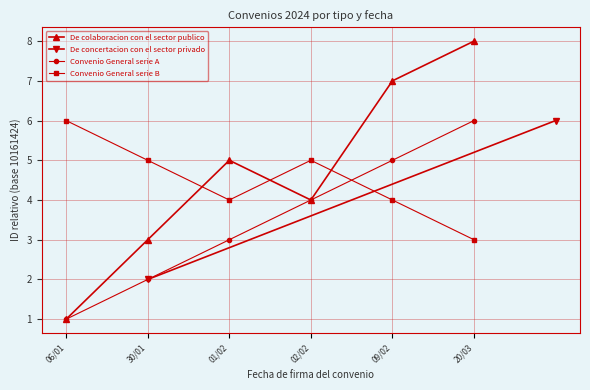

Rank the categories by value from lowest to highest.

06/01, 30/01, 02/02, 01/02, 09/02, 20/03